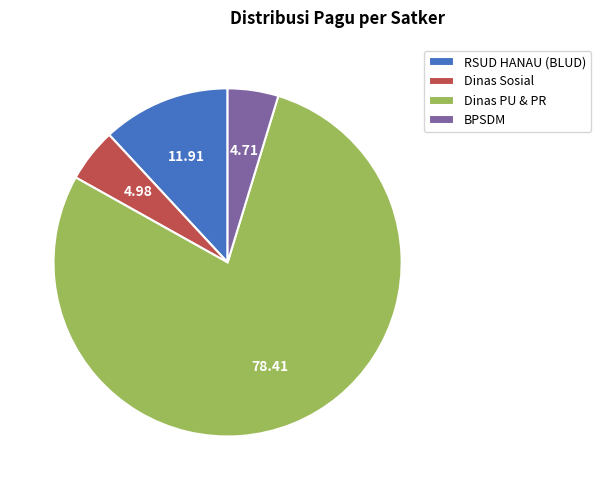

Which slice represents more than half of the pie?

Dinas PU & PR